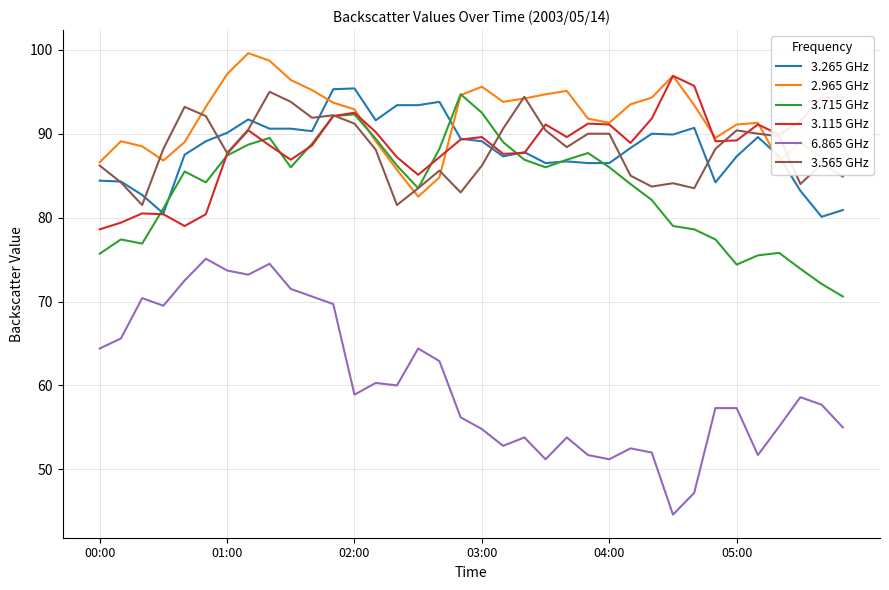

What is the minimum value for 3.115 GHz?

78.6